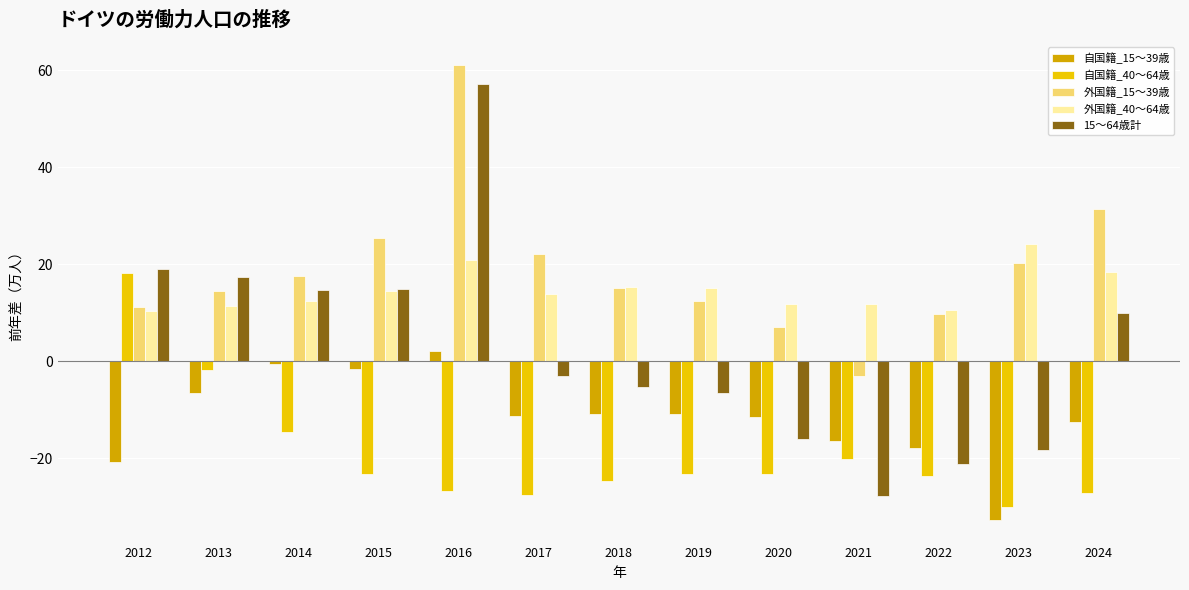

True or false: 外国籍_15～39歳 has a value of 20.3 at 2023.

True